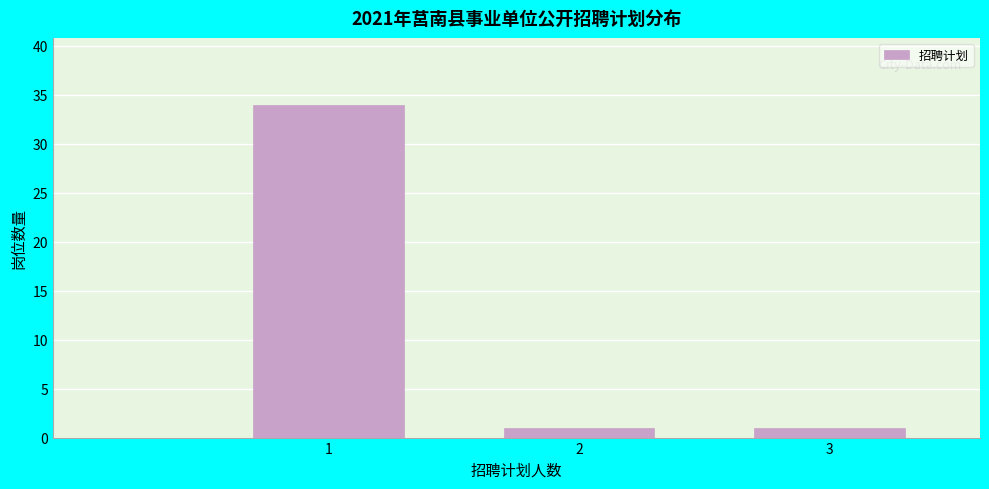

Reading left to right, what are all the values shown in this chart?

34	1	1